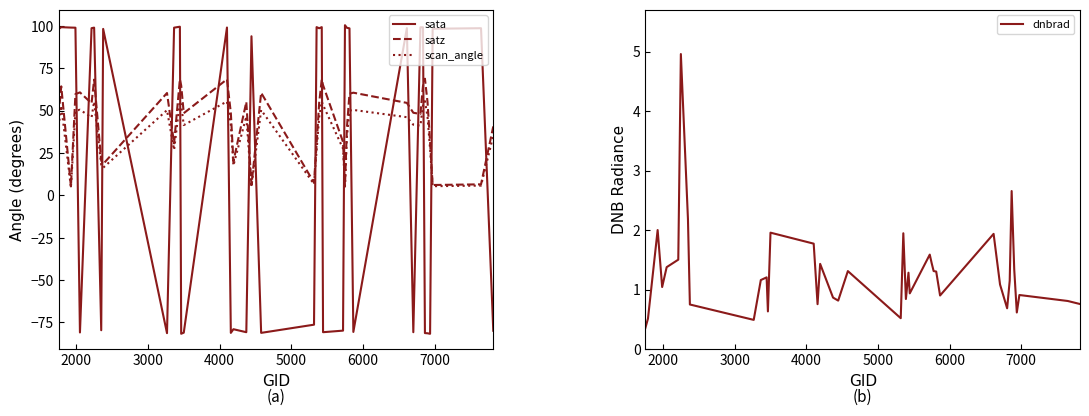

In sata, how many points are higher than both neighbors (excluding endpoints)?

13